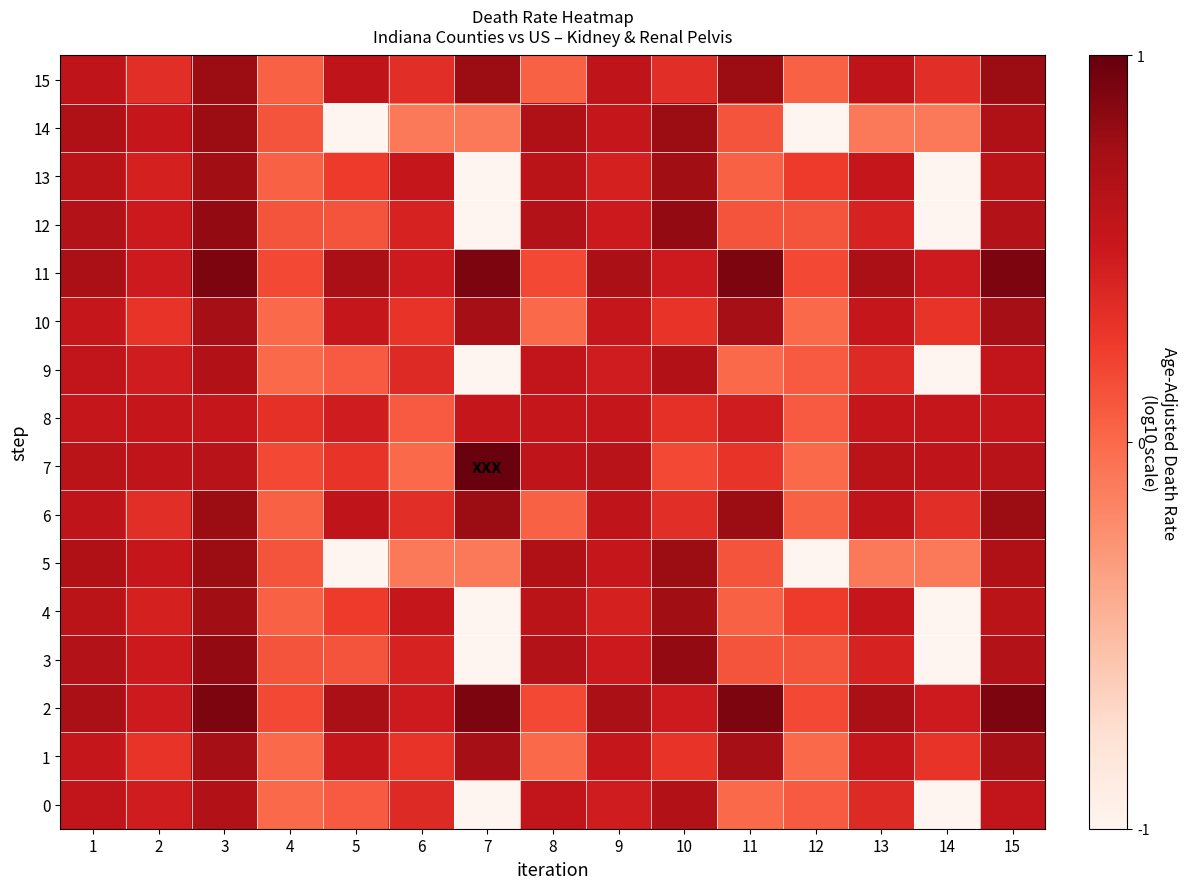

Reading left to right, what are all the values shown in this chart?

0: 1=0.6	2=0.5	3=0.7	4=0.0	5=0.1	6=0.4	7=-1.0	8=0.6	9=0.5	10=0.7	11=0.0	12=0.1	13=0.4	14=-1.0	15=0.6
1: 1=0.5	2=0.3	3=0.7	4=0.0	5=0.5	6=0.3	7=0.7	8=0.0	9=0.5	10=0.3	11=0.7	12=0.0	13=0.5	14=0.3	15=0.7
2: 1=0.7	2=0.5	3=0.9	4=0.2	5=0.7	6=0.5	7=0.9	8=0.2	9=0.7	10=0.5	11=0.9	12=0.2	13=0.7	14=0.5	15=0.9
3: 1=0.7	2=0.5	3=0.8	4=0.1	5=0.1	6=0.4	7=-1.0	8=0.7	9=0.5	10=0.8	11=0.1	12=0.1	13=0.4	14=-1.0	15=0.7
4: 1=0.6	2=0.4	3=0.8	4=0.0	5=0.3	6=0.5	7=-1.0	8=0.6	9=0.4	10=0.8	11=0.0	12=0.3	13=0.5	14=-1.0	15=0.6
5: 1=0.7	2=0.5	3=0.8	4=0.1	5=-1.0	6=-0.1	7=-0.1	8=0.7	9=0.5	10=0.8	11=0.1	12=-1.0	13=-0.1	14=-0.1	15=0.7
6: 1=0.6	2=0.3	3=0.8	4=0.0	5=0.6	6=0.3	7=0.8	8=0.0	9=0.6	10=0.3	11=0.8	12=0.0	13=0.6	14=0.3	15=0.8
7: 1=0.6	2=0.6	3=0.6	4=0.2	5=0.3	6=0.0	7=1.0	8=0.6	9=0.6	10=0.2	11=0.3	12=0.0	13=0.6	14=0.6	15=0.6
8: 1=0.5	2=0.5	3=0.5	4=0.3	5=0.5	6=0.1	7=0.5	8=0.5	9=0.5	10=0.3	11=0.5	12=0.1	13=0.5	14=0.5	15=0.5
9: 1=0.6	2=0.5	3=0.7	4=0.0	5=0.1	6=0.4	7=-1.0	8=0.6	9=0.5	10=0.7	11=0.0	12=0.1	13=0.4	14=-1.0	15=0.6
10: 1=0.5	2=0.3	3=0.7	4=0.0	5=0.5	6=0.3	7=0.7	8=0.0	9=0.5	10=0.3	11=0.7	12=0.0	13=0.5	14=0.3	15=0.7
11: 1=0.7	2=0.5	3=0.9	4=0.2	5=0.7	6=0.5	7=0.9	8=0.2	9=0.7	10=0.5	11=0.9	12=0.2	13=0.7	14=0.5	15=0.9
12: 1=0.7	2=0.5	3=0.8	4=0.1	5=0.1	6=0.4	7=-1.0	8=0.7	9=0.5	10=0.8	11=0.1	12=0.1	13=0.4	14=-1.0	15=0.7
13: 1=0.6	2=0.4	3=0.8	4=0.0	5=0.3	6=0.5	7=-1.0	8=0.6	9=0.4	10=0.8	11=0.0	12=0.3	13=0.5	14=-1.0	15=0.6
14: 1=0.7	2=0.5	3=0.8	4=0.1	5=-1.0	6=-0.1	7=-0.1	8=0.7	9=0.5	10=0.8	11=0.1	12=-1.0	13=-0.1	14=-0.1	15=0.7
15: 1=0.6	2=0.3	3=0.8	4=0.0	5=0.6	6=0.3	7=0.8	8=0.0	9=0.6	10=0.3	11=0.8	12=0.0	13=0.6	14=0.3	15=0.8